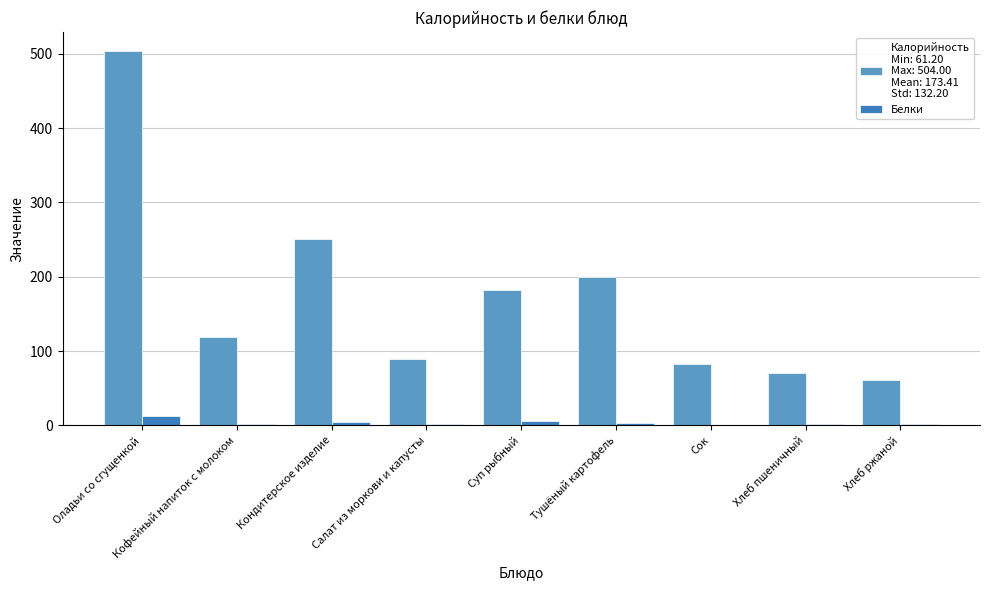

At which category is the sum across all series the highest?

Оладьи со сгущенкой